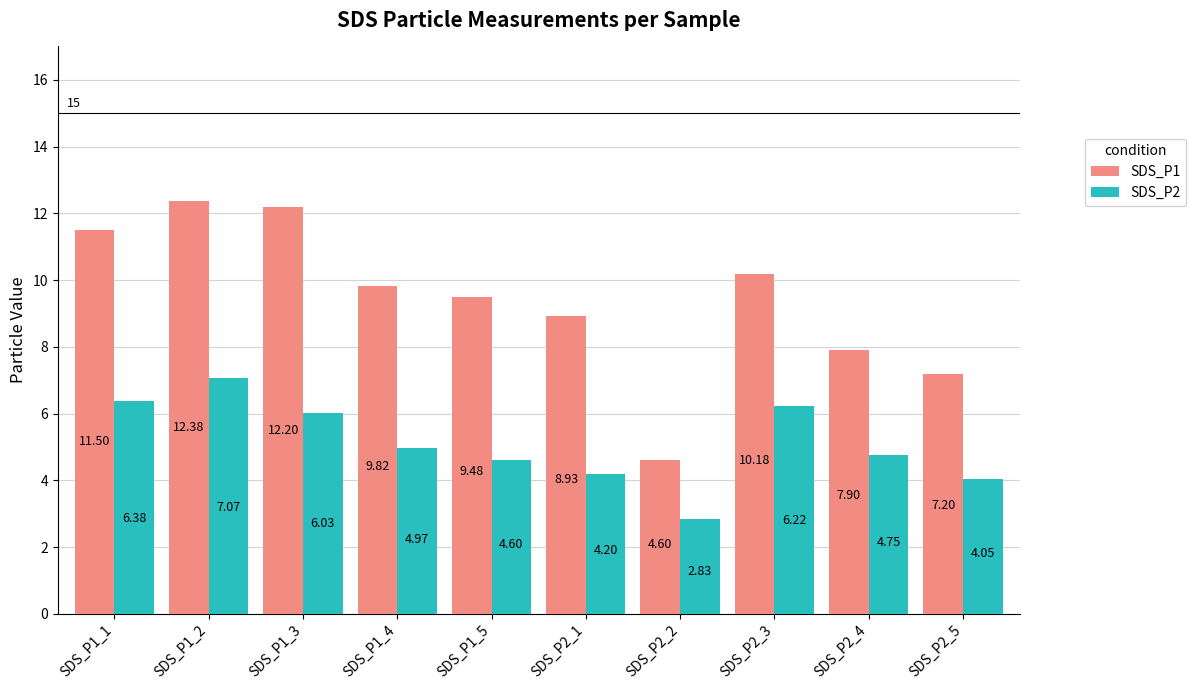

List the series in order of their peak value, highest first.

SDS_P1, SDS_P2